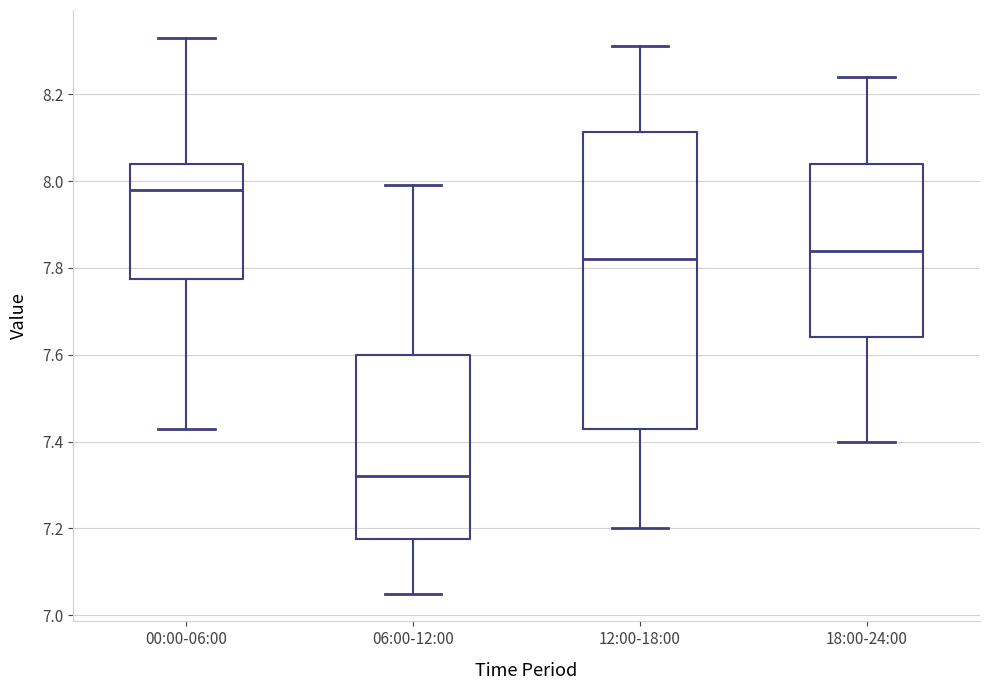

Reading left to right, read every box against the y-axis: the position of its median line, the range the box covers, and the ends of its whiskers. The values are not printed on the chart, so give them approximately, as read against the axis.

00:00-06:00: median 7.98, box 7.78 to 8.04, whiskers 7.44 to 8.34
06:00-12:00: median 7.32, box 7.18 to 7.60, whiskers 7.06 to 8.00
12:00-18:00: median 7.82, box 7.44 to 8.12, whiskers 7.20 to 8.32
18:00-24:00: median 7.84, box 7.64 to 8.04, whiskers 7.40 to 8.24